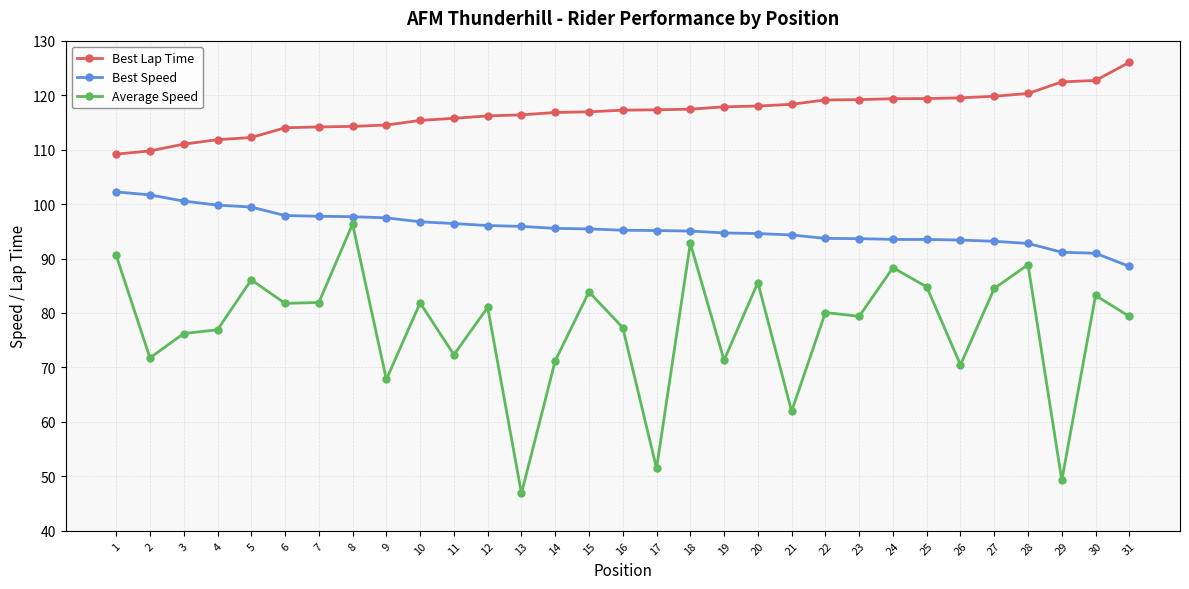

True or false: Best Lap Time and Average Speed cross at least once.

False